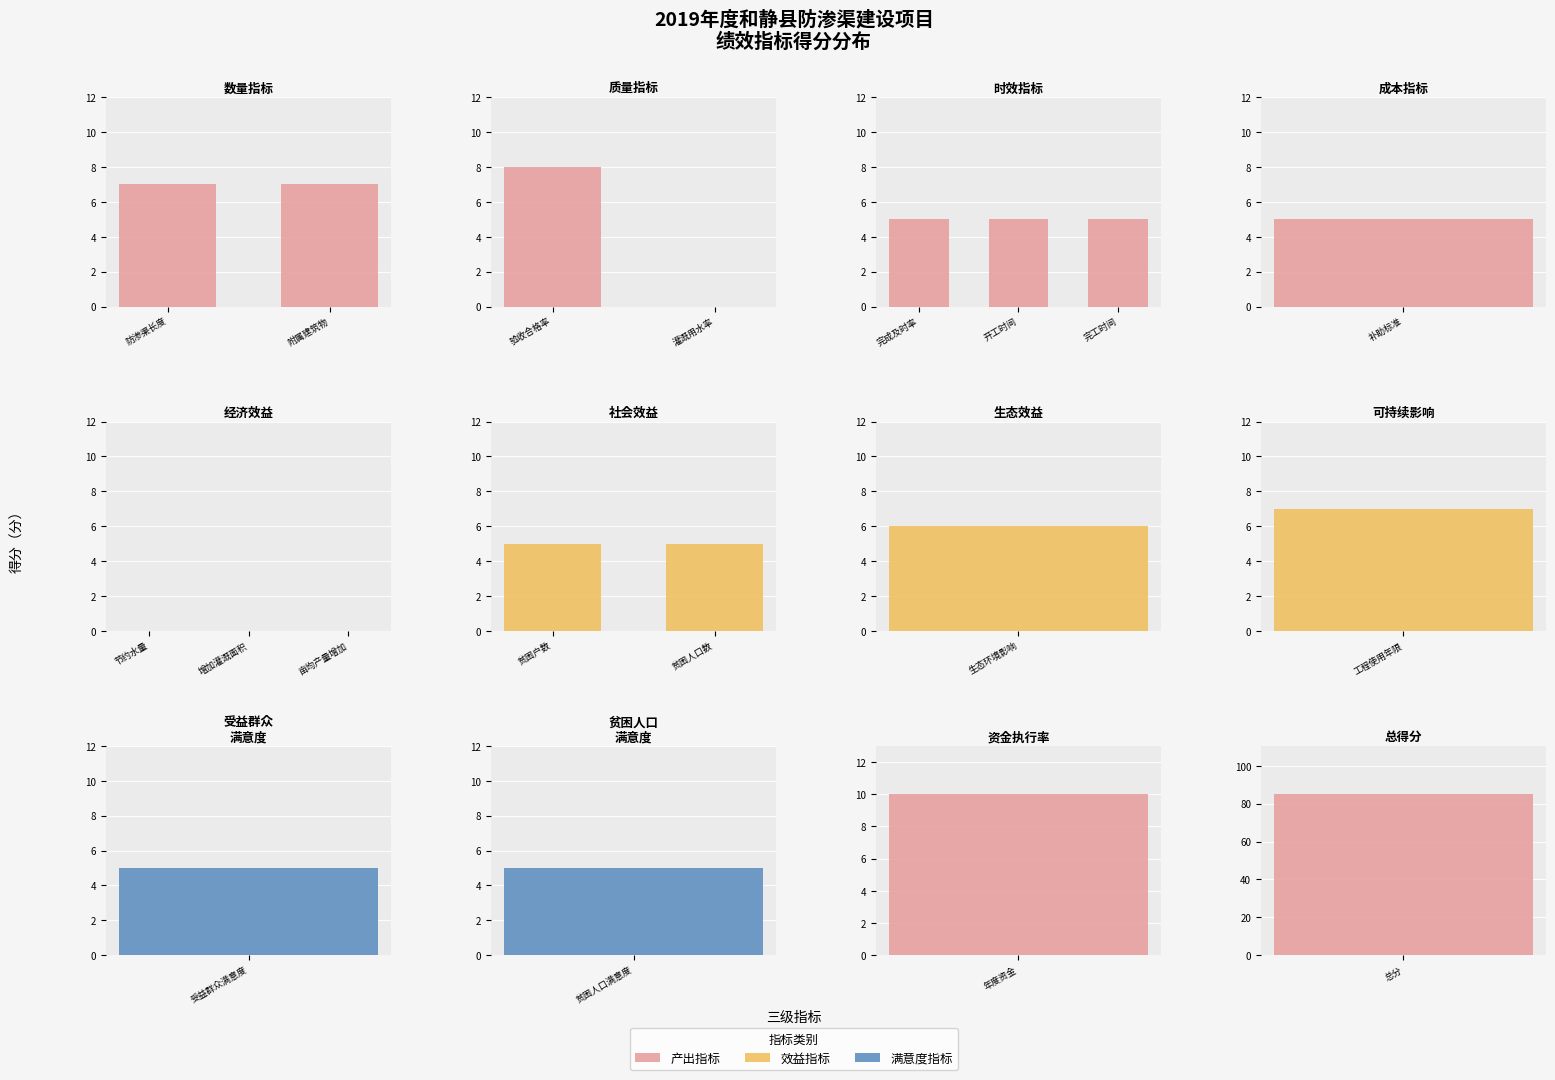

At how many categories does at least one series exceed 4?

2